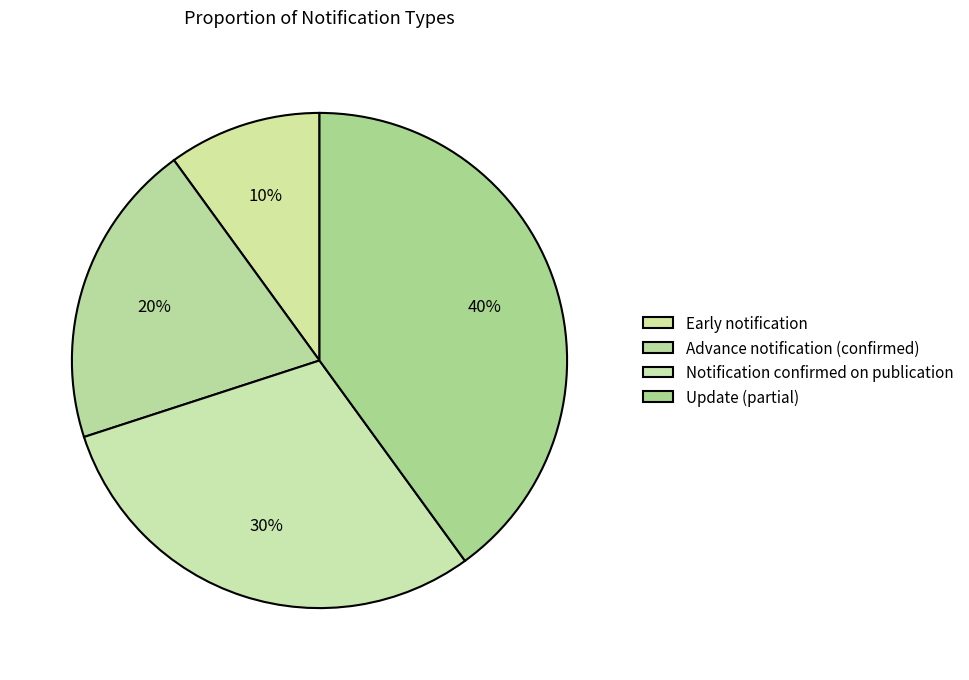

To the nearest percent, what is the difference between the largest and smallest slice percentages?

30%